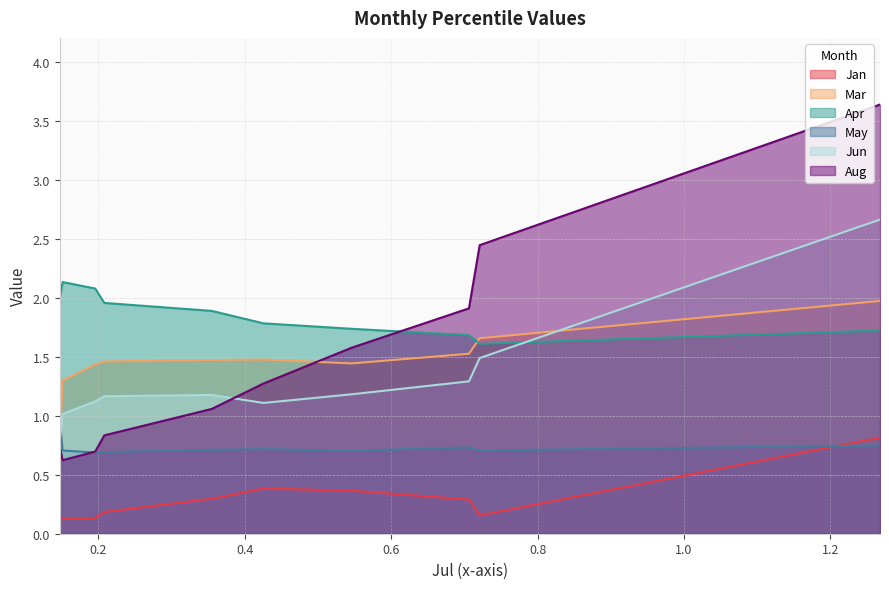

What is the approximate value of Jun at pct35?

1.2